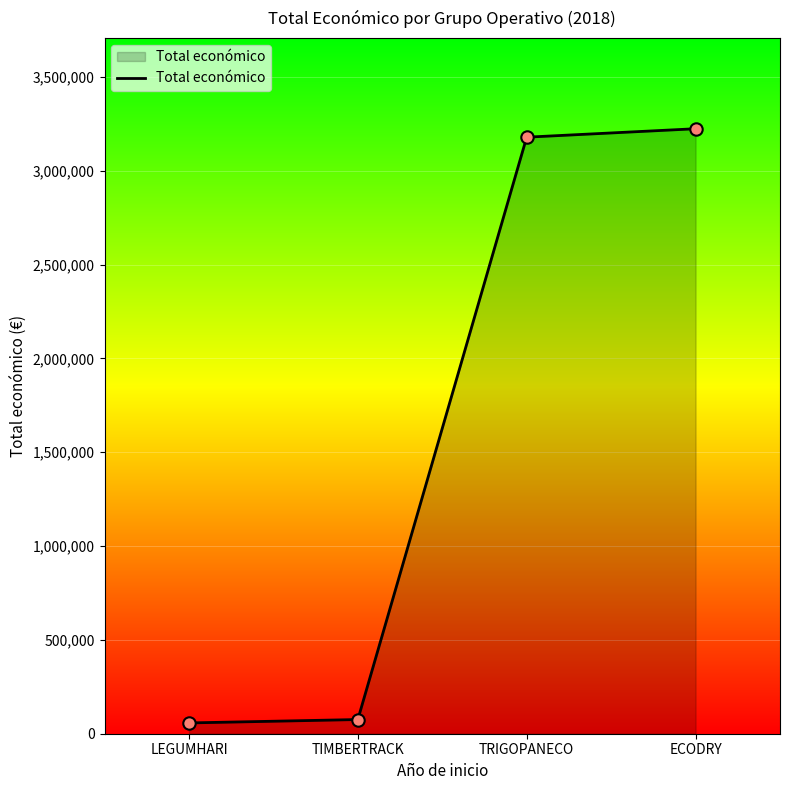

Between TIMBERTRACK and ECODRY, which is larger?

ECODRY